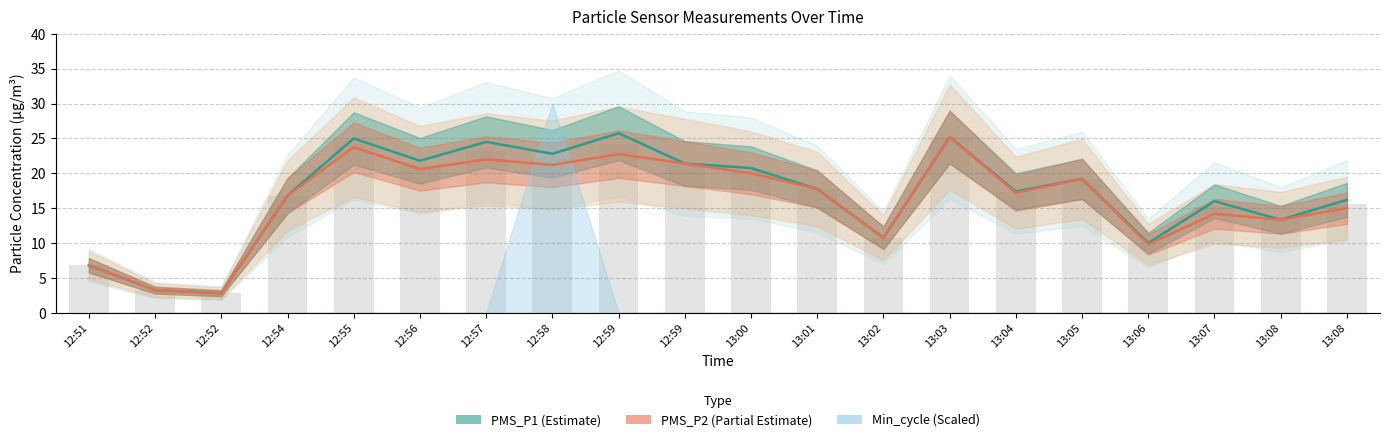

How many data points in PMS_P1 are less than 17?

9